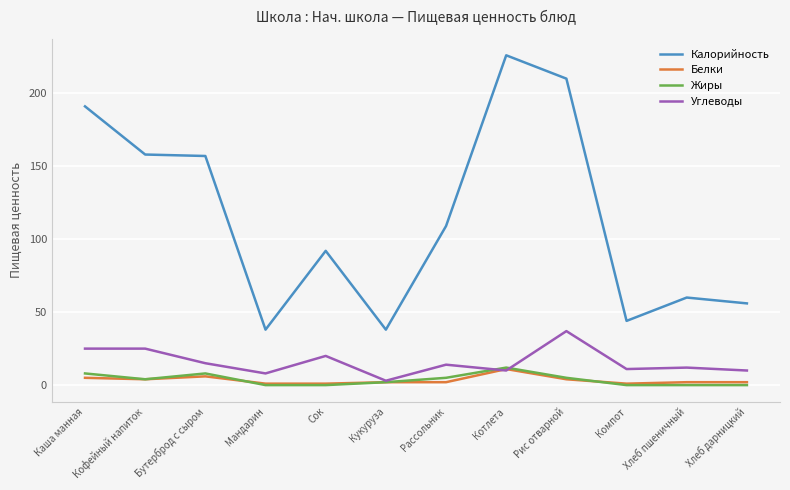

Count the number of data series in this chart.

4